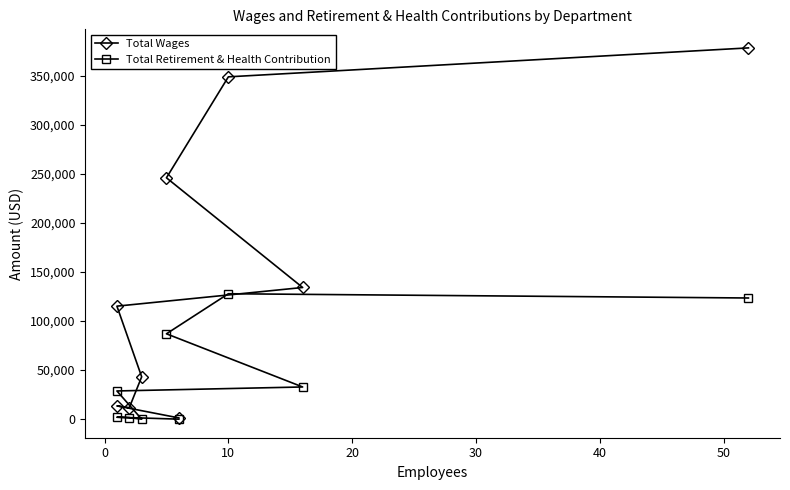

How many data points in Total Wages are less than 115129?

4